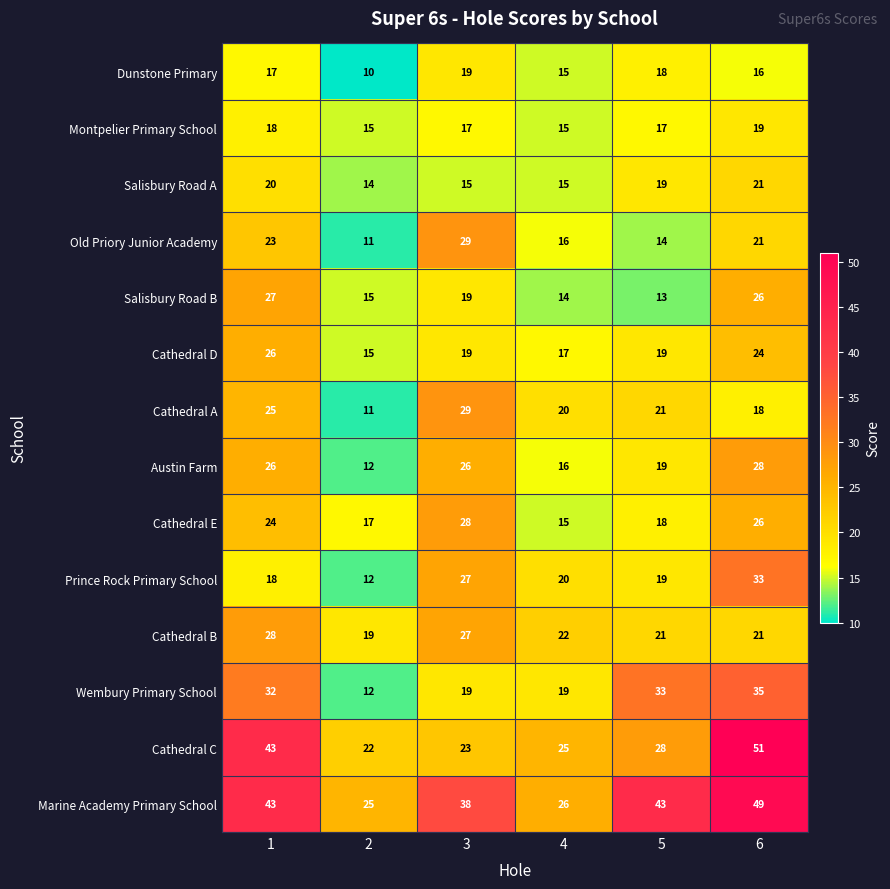

What is the spread (max minus min) of values at 6?

35